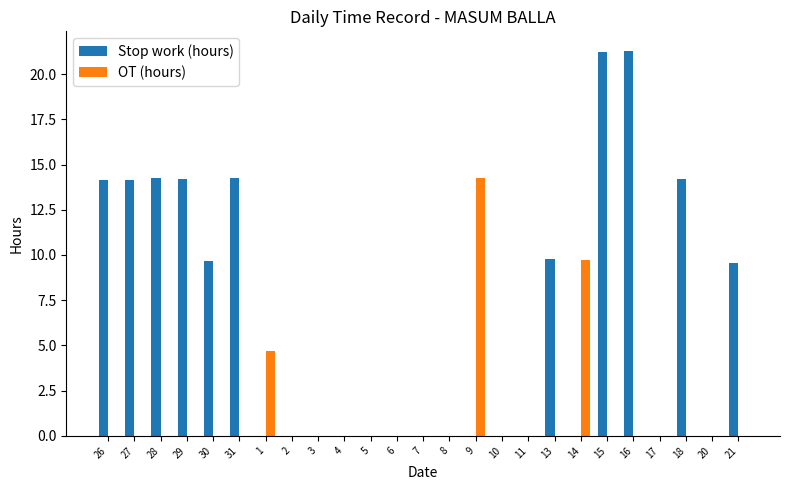

How many groups of bars are there?

25